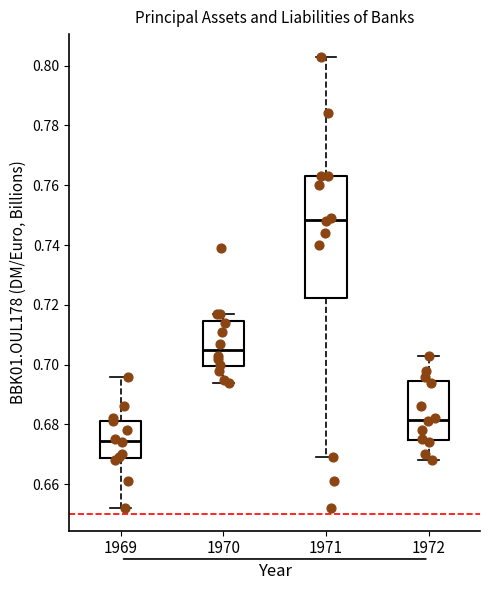

Reading left to right, transcribe this box plot: for each box, give where its median line is, the range the box spans, and where its two whiskers end, as read against the y-axis. The values are not printed on the chart, so give them approximately, as read against the axis.

1969: median 0.674, box 0.668 to 0.682, whiskers 0.652 to 0.696
1970: median 0.706, box 0.700 to 0.714, whiskers 0.694 to 0.718
1971: median 0.748, box 0.722 to 0.764, whiskers 0.670 to 0.804
1972: median 0.682, box 0.674 to 0.694, whiskers 0.668 to 0.704